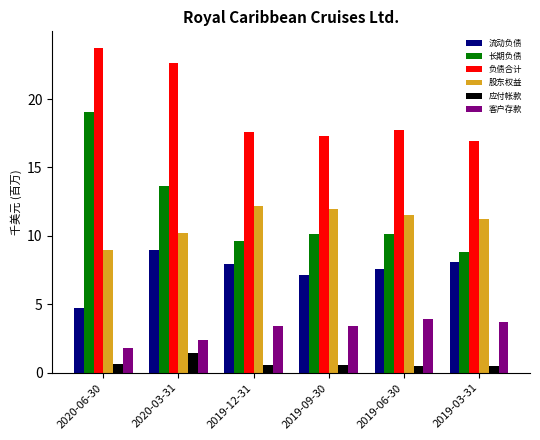

At how many categories does at least one series exceed 16?

6